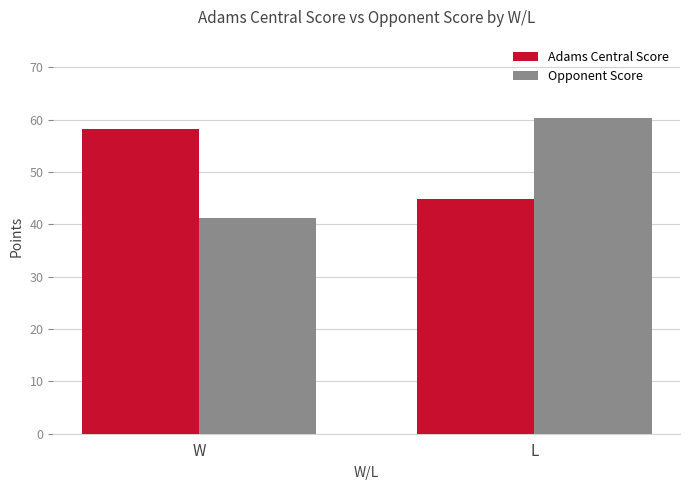

Reading left to right, list all the values displayed in this chart.

Adams Central Score: 58.3	44.8
Opponent Score: 41.2	60.2